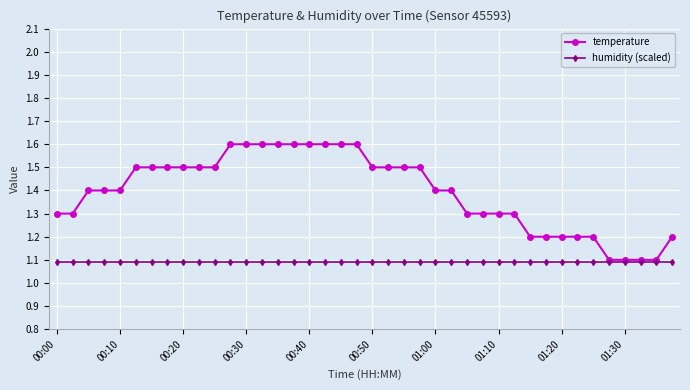

What is the value of the humidity (scaled) point at the 13th from the left?

1.1